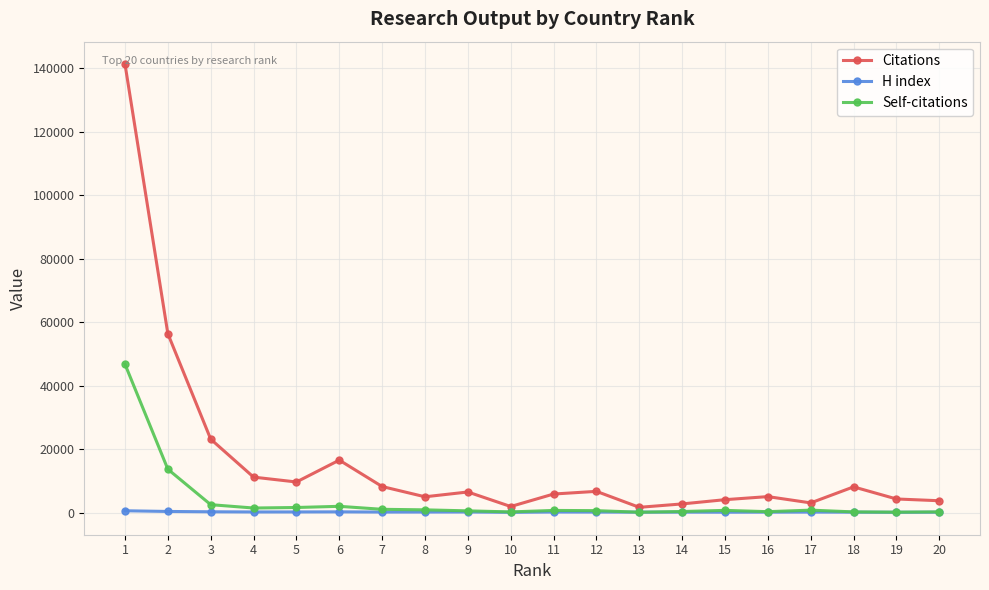

At which label does Self-citations first exceed 709?

1